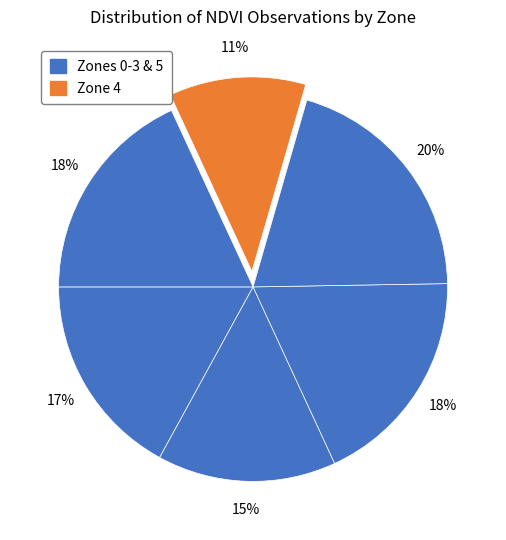

How many slices are in this pie chart?

6